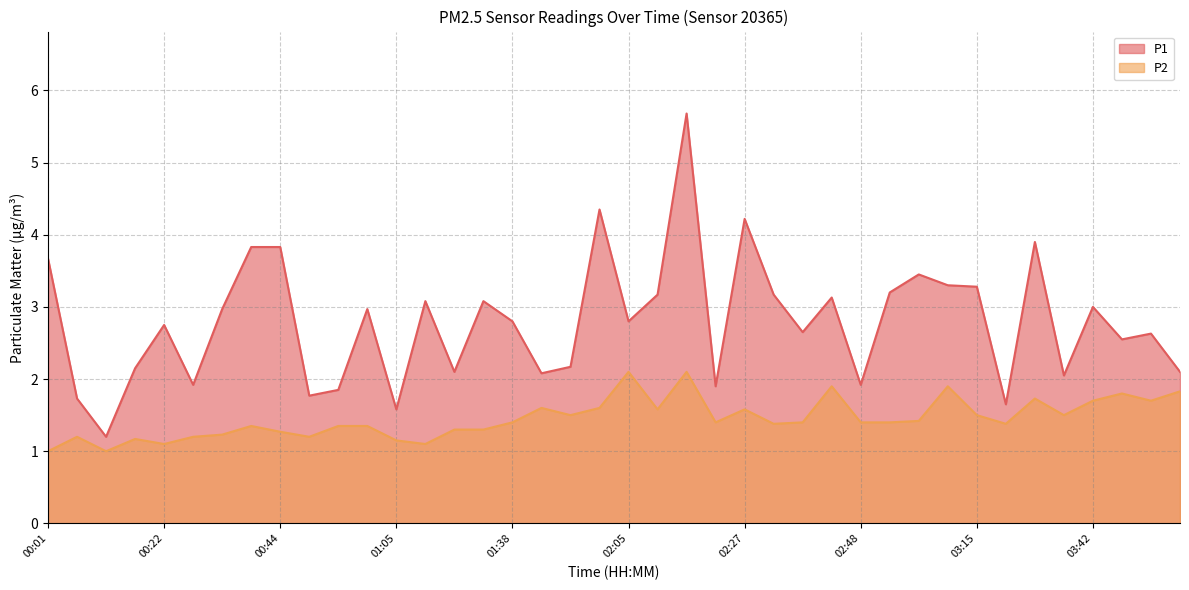

True or false: P1 has a value of 3.3 at 03:15.

True